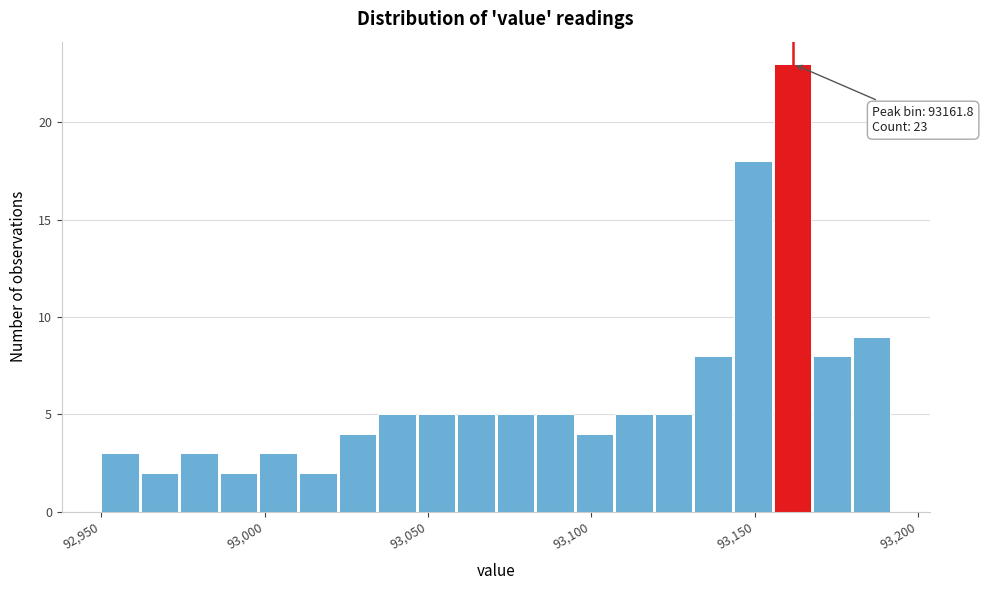

Read against the x-axis, roughly where is the centre of the tallest bar?

93160